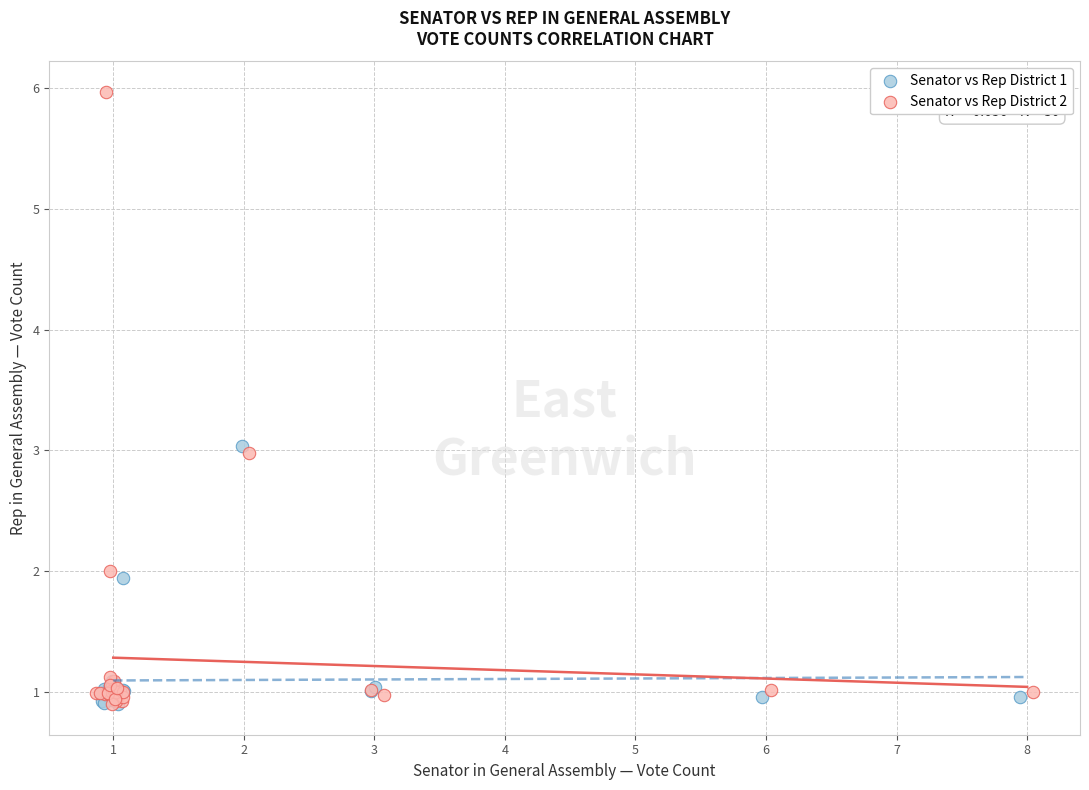

What are all the series names shown in the legend?

Senator vs Rep District 1, Senator vs Rep District 2